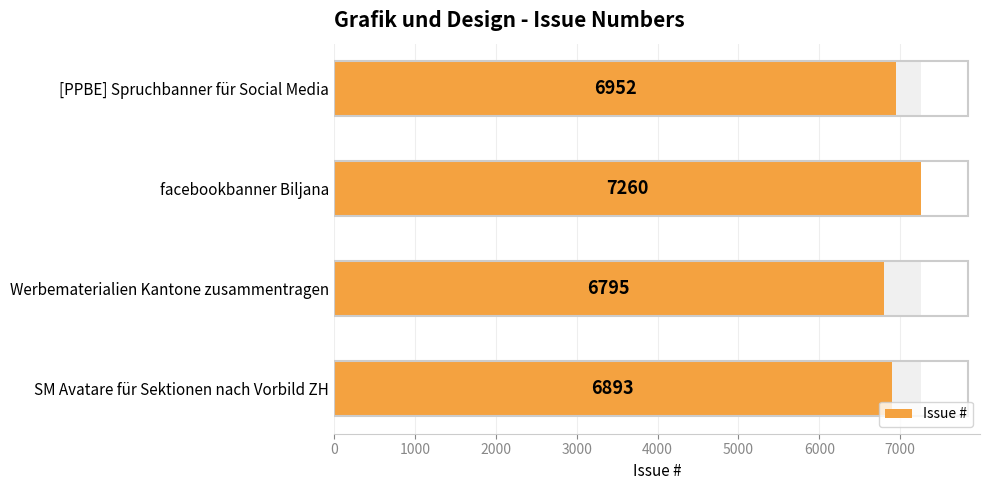

What is the minimum value shown in the chart?

6795